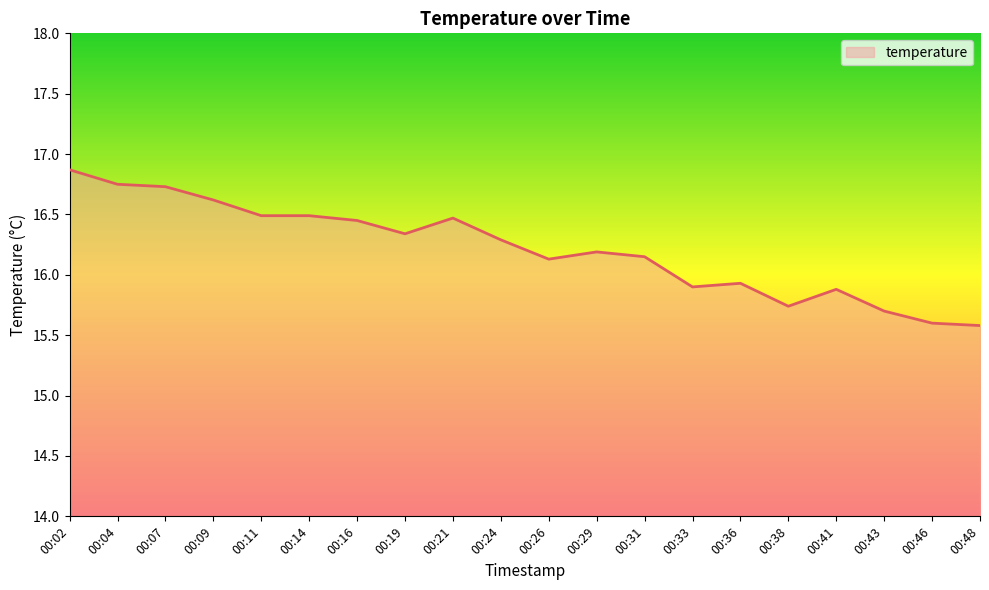

What is the greatest value displayed?

16.9